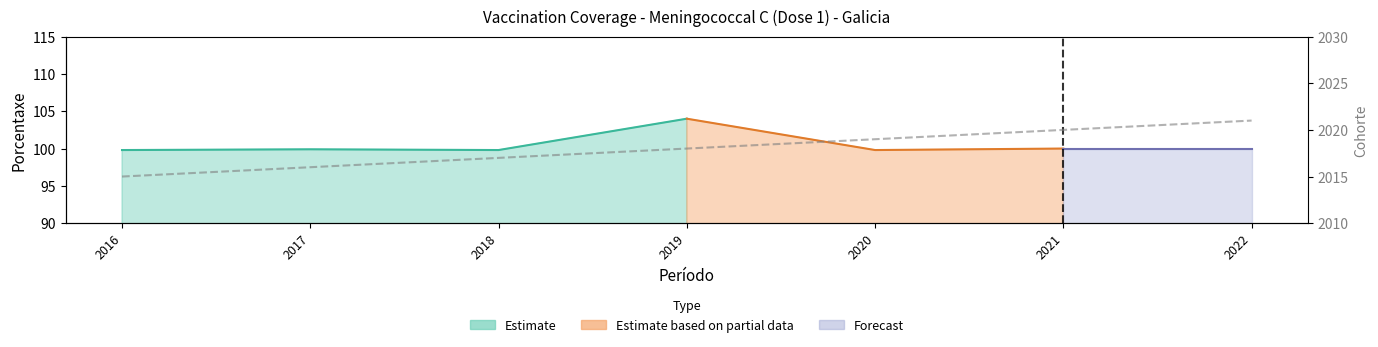

Does the chart display data point markers on the line(s)?

No